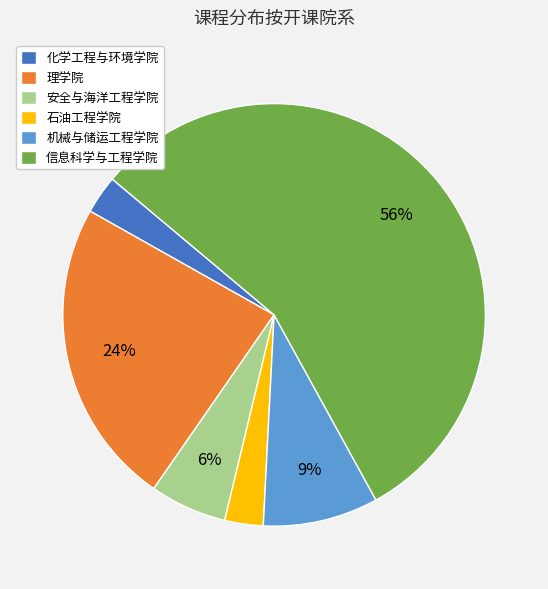

Which category has the biggest portion of the pie?

信息科学与工程学院